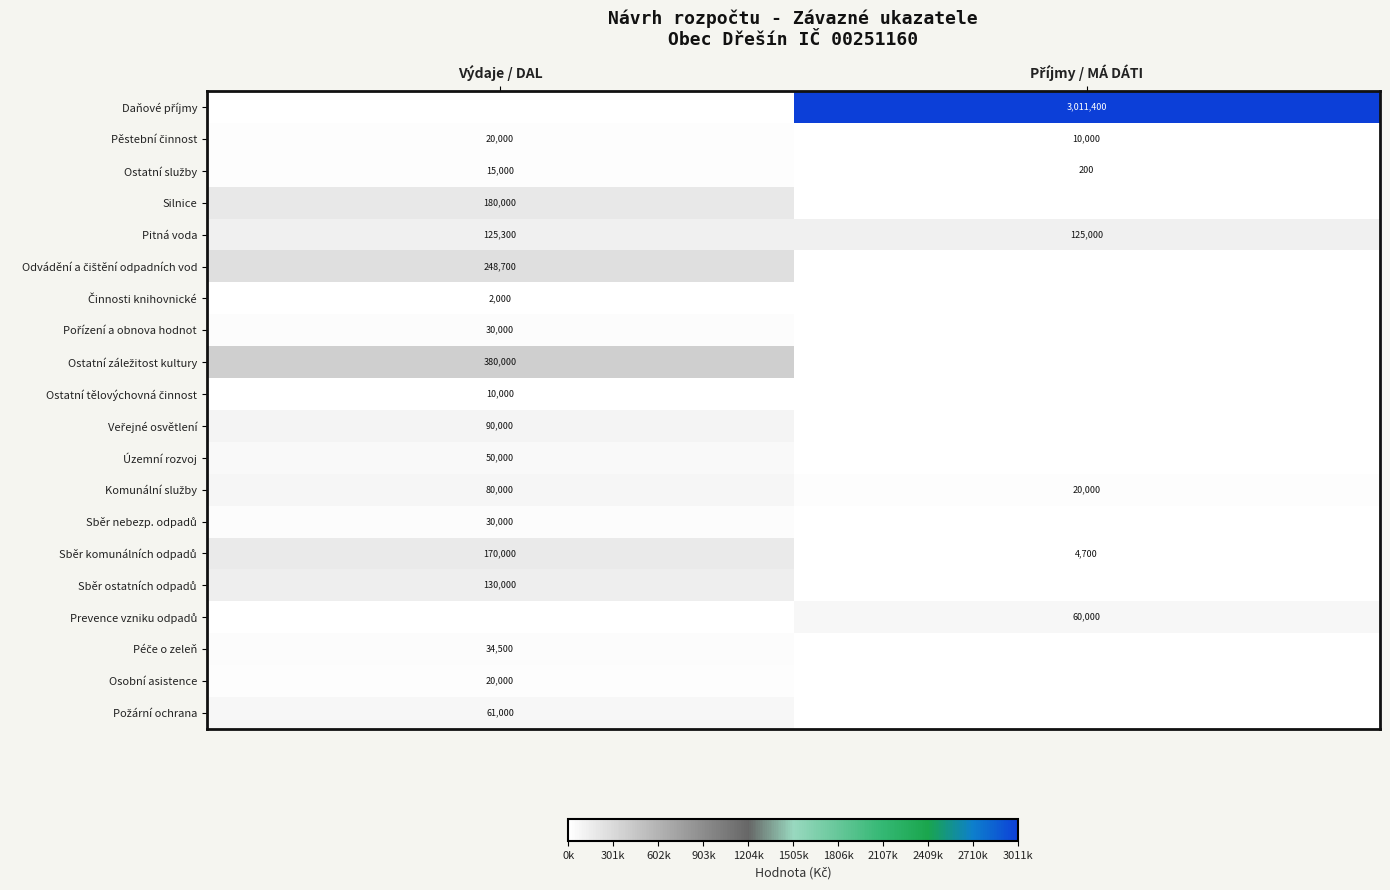

Is it true that Osobní asistence equals 20000 at Výdaje / DAL?

True